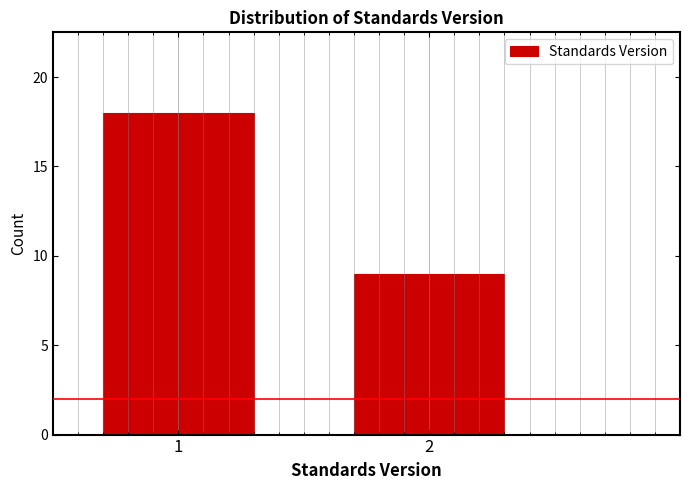

Reading right to left, transcribe all the data shown in this chart.

2=9	1=18